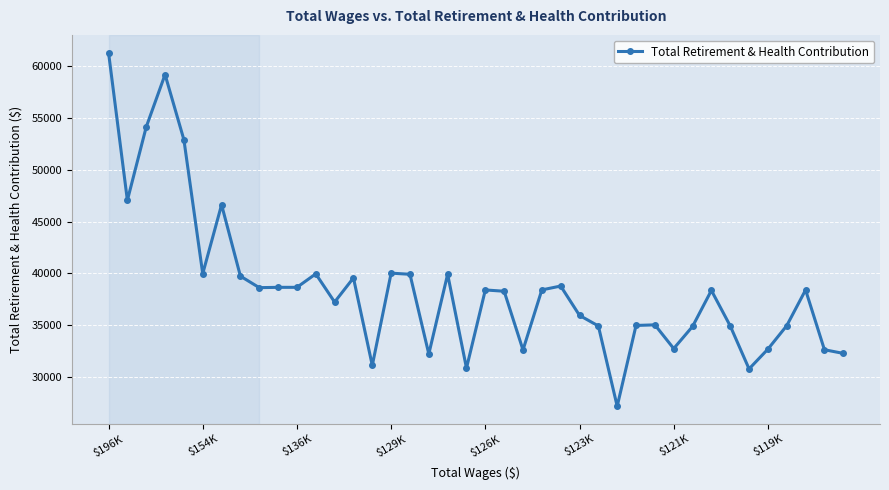

What is the average value?

38618.0